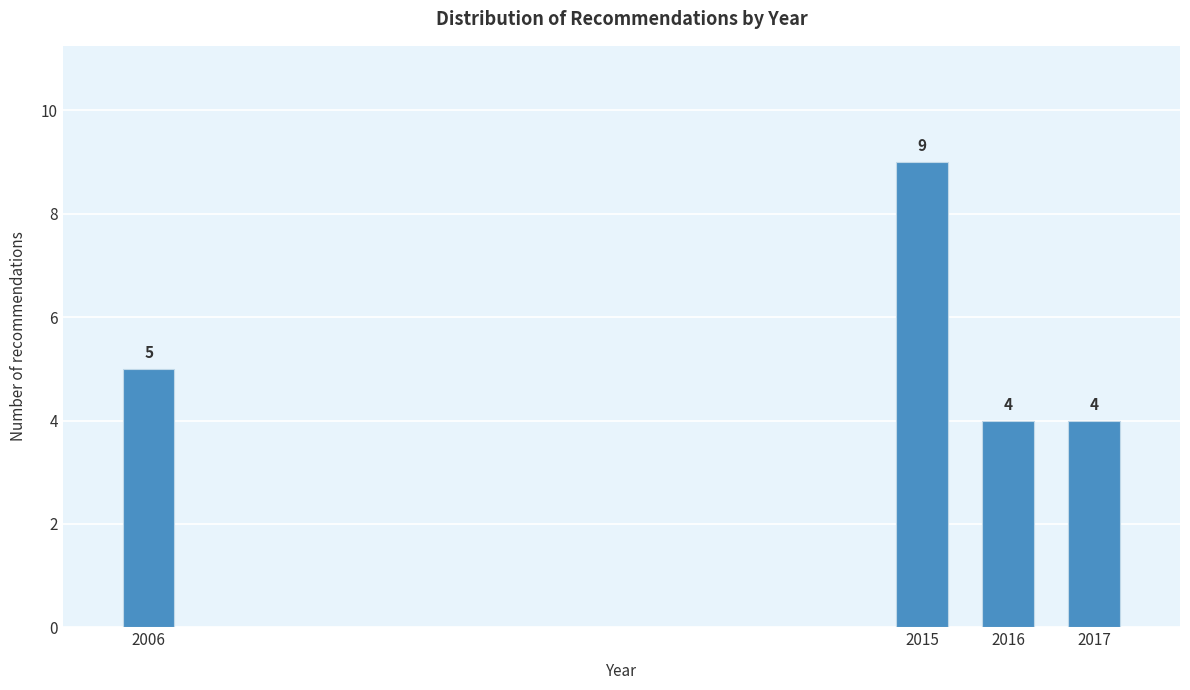

Reading left to right, what are all the values shown in this chart?

5	9	4	4